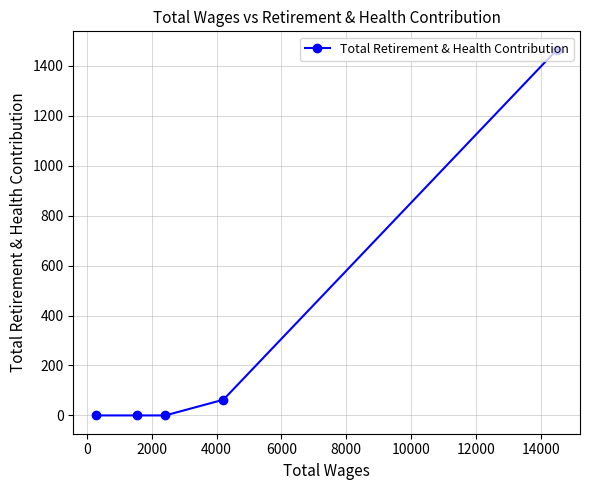

What is the sum of all values?

1528